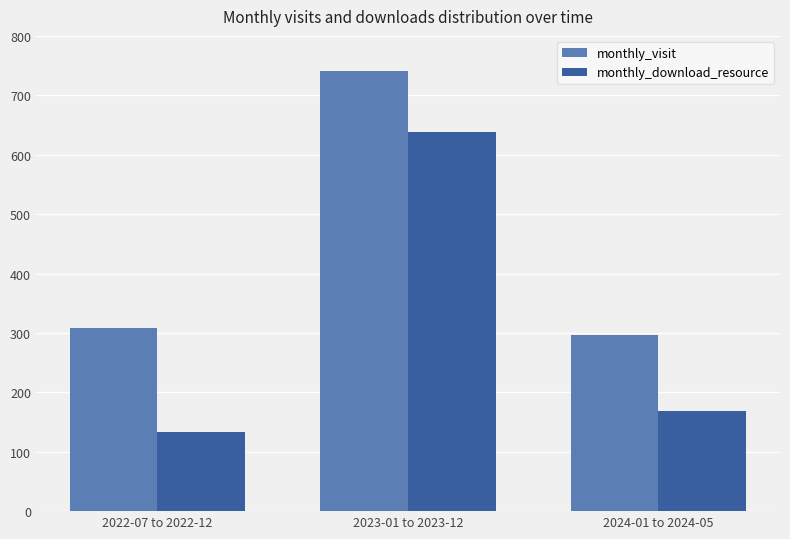

Is it true that monthly_download_resource equals 134 at 2022-07 to 2022-12?

True